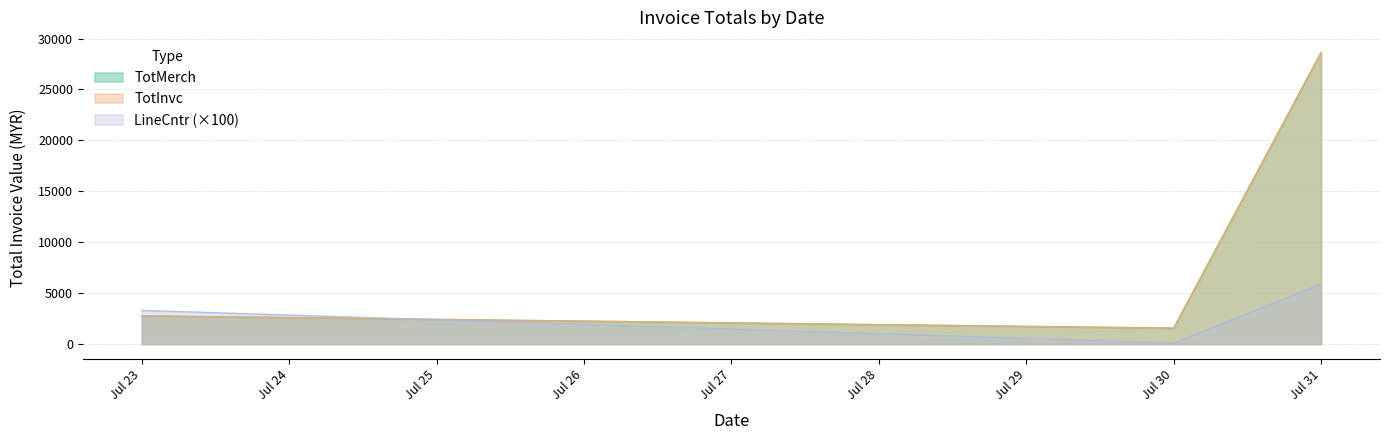

Which series changed the most between 2024-07-30 and 2024-07-23?

TotMerch